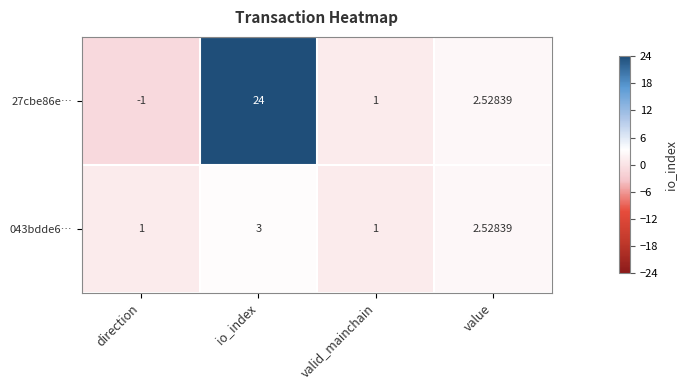

Which label corresponds to the smallest value in the chart?

direction